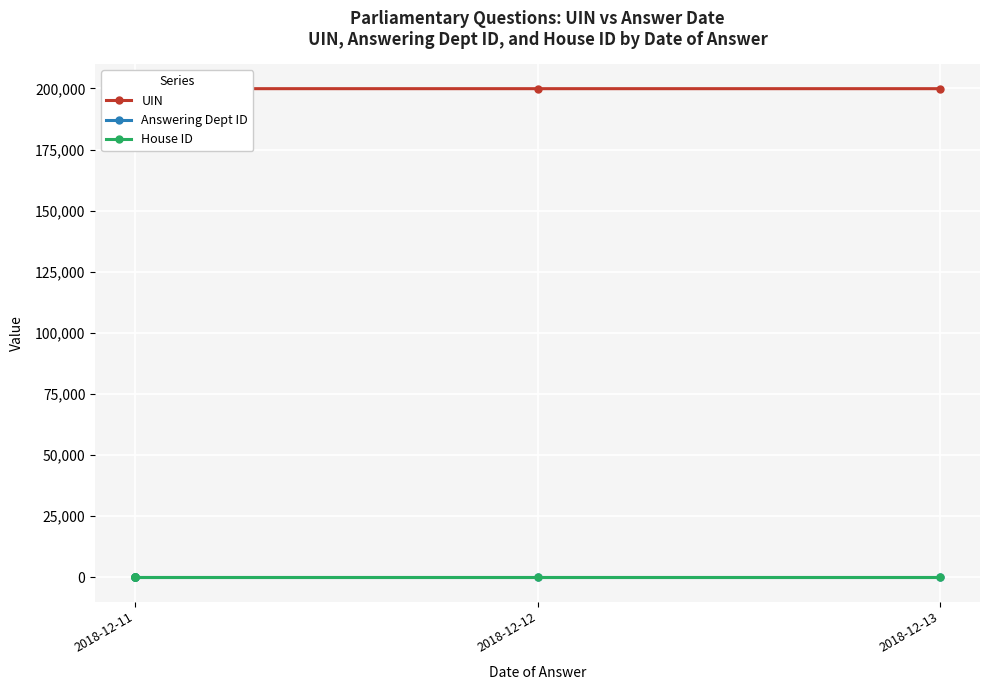

True or false: UIN and House ID intersect in this chart.

False